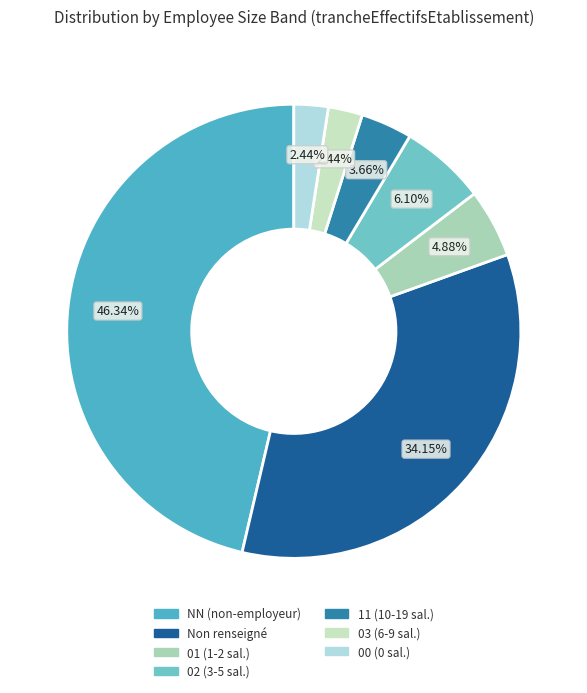

Which slice is the largest?

NN (non-employeur)